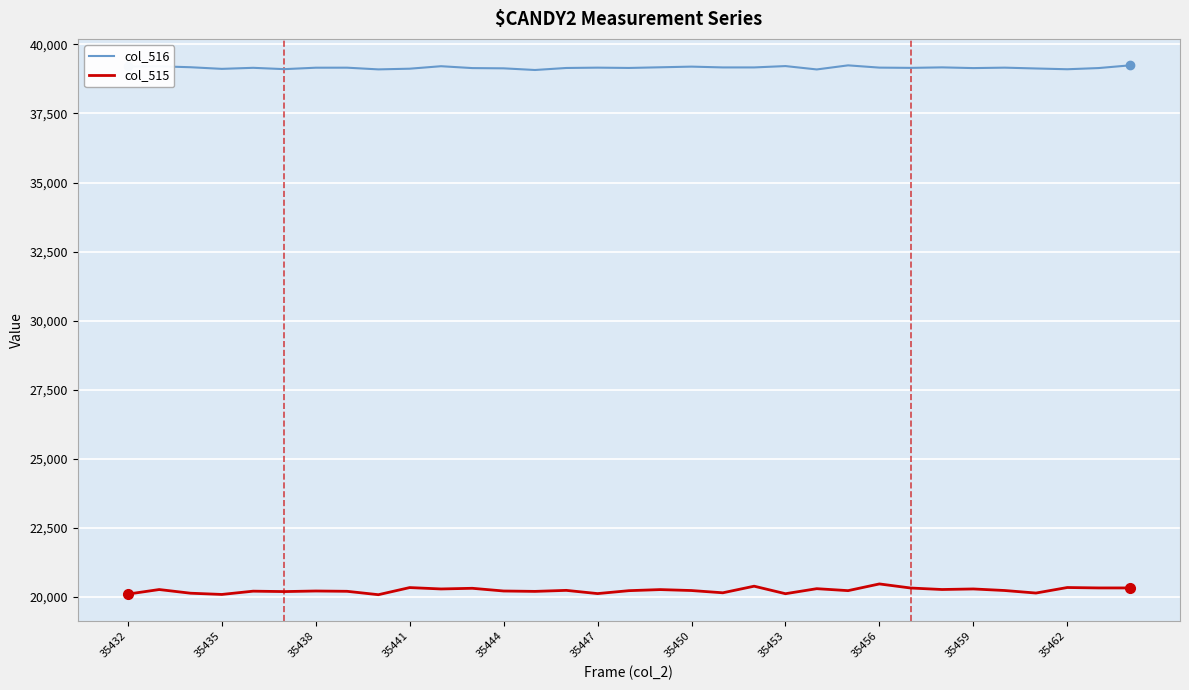

What is the minimum value for col_515?

20075